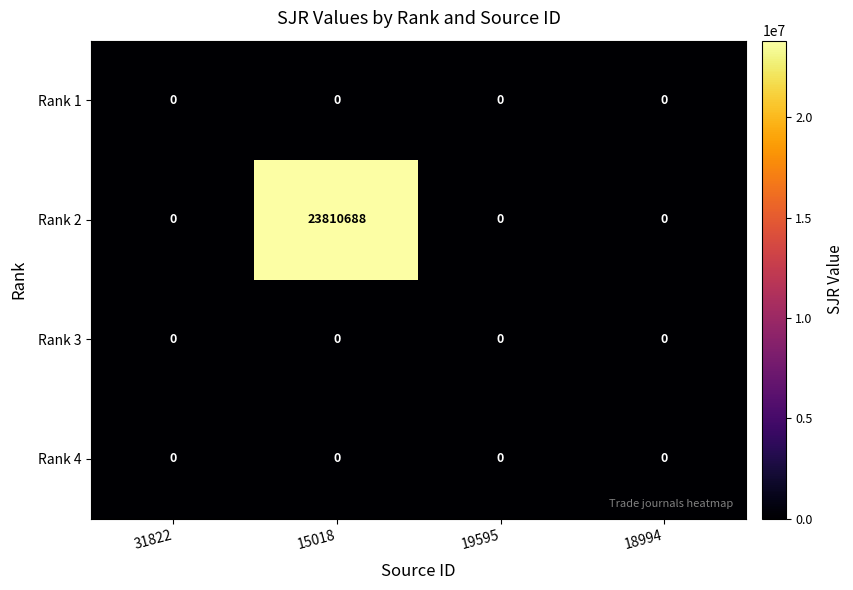

Is it true that Rank 4 equals 0 at 18994?

True